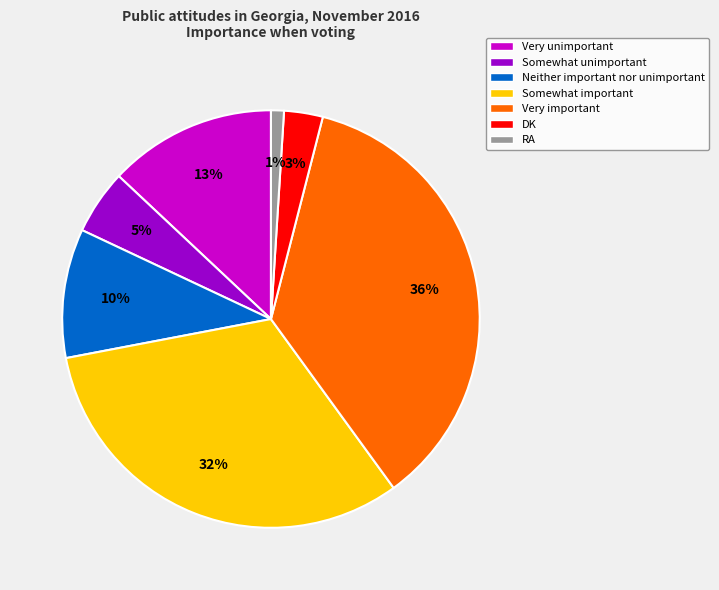

To the nearest percent, what percentage of the pie is Neither important nor unimportant?

10%